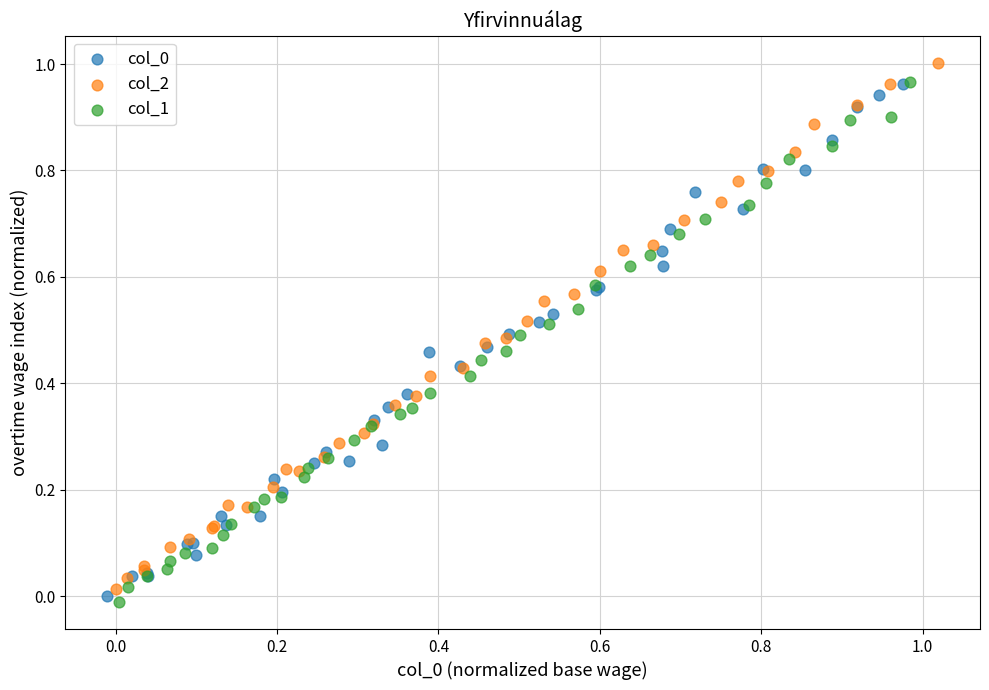

Which series has the largest Y range (max minus min)?

col_2